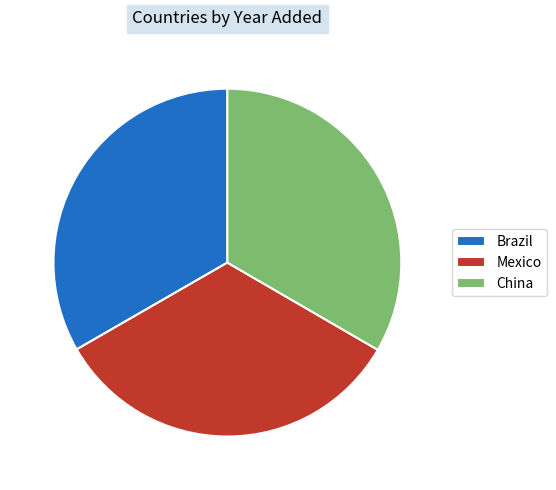

Is China the majority of the pie?

No